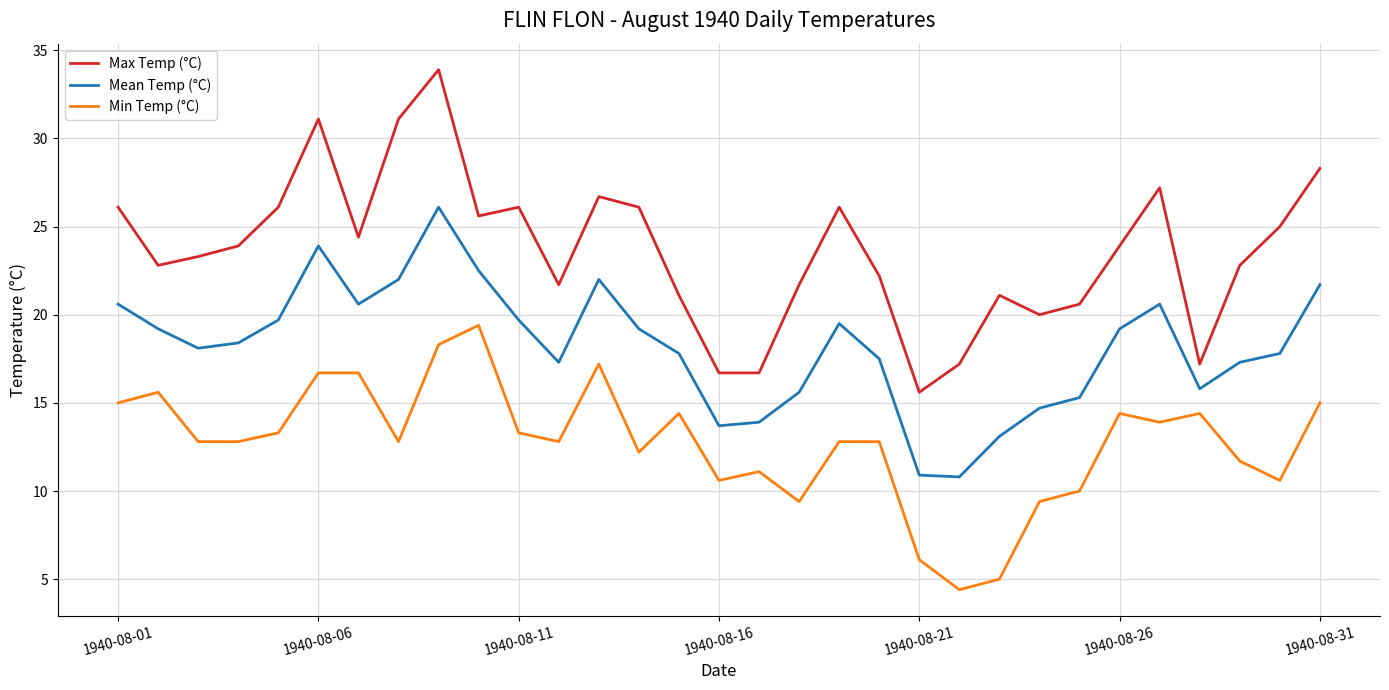

What is the greatest value displayed?

33.9